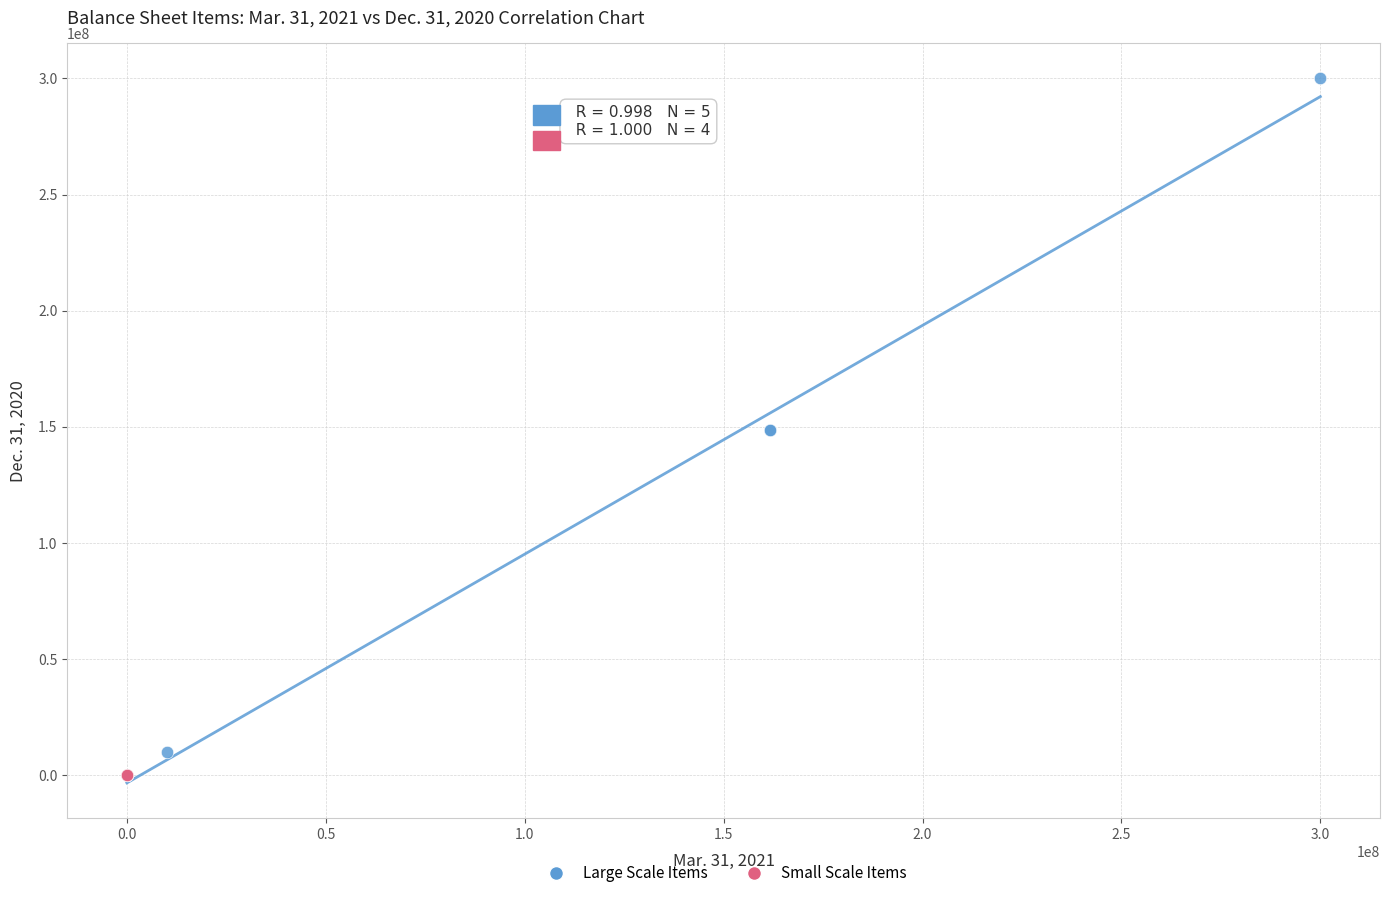

What are all the series names shown in the legend?

Large Scale Items, Small Scale Items